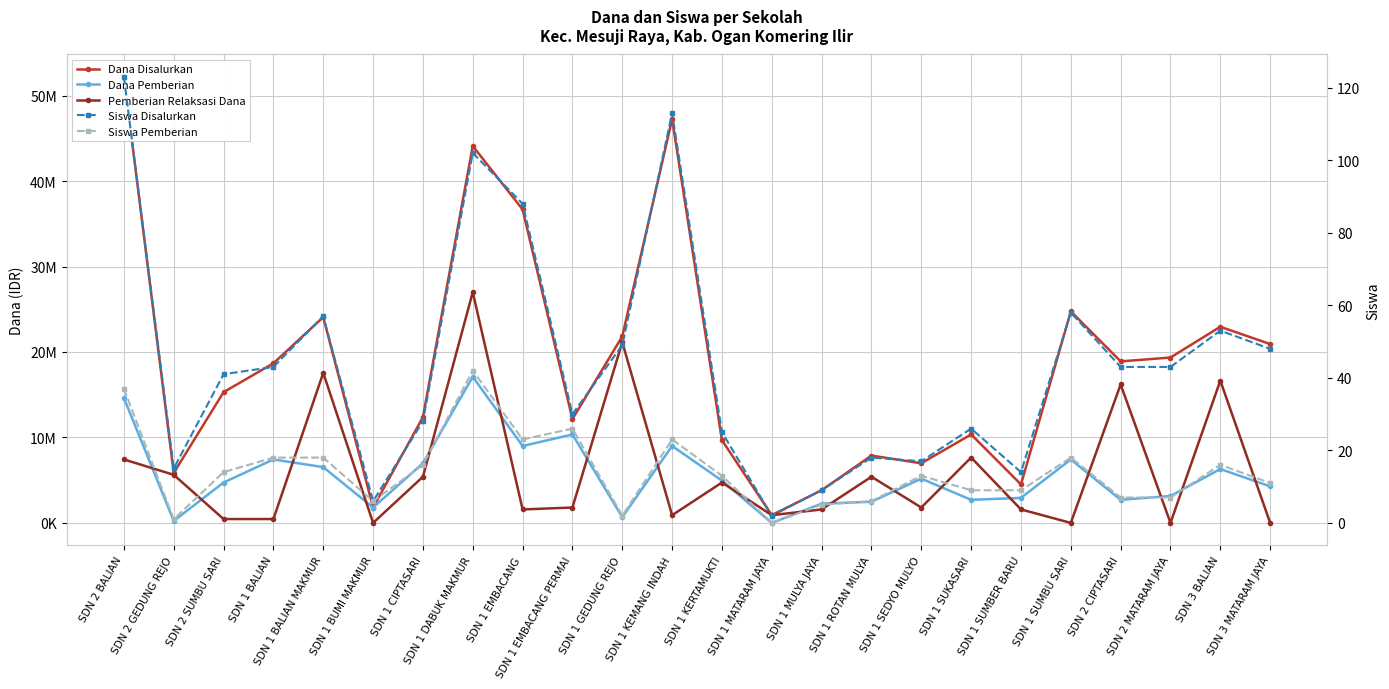

What is the label of the 17th point from the right?

SDN 1 DABUK MAKMUR